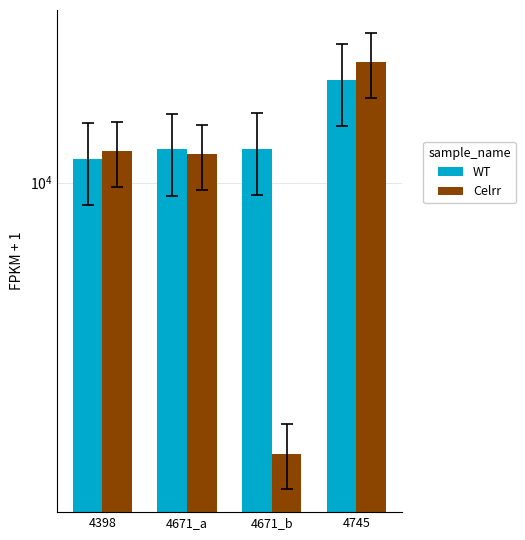

What is the difference between the second highest and minimum values in the WT series?

723.0